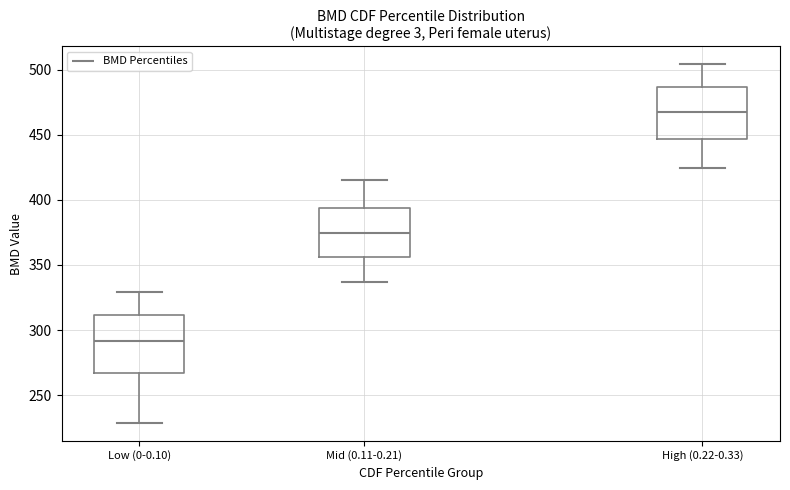

Reading left to right, transcribe this box plot: for each box, give where its median line is, the range the box spans, and where its two whiskers end, as read against the y-axis. The values are not printed on the chart, so give them approximately, as read against the axis.

Low (0-0.10): median 290, box 265 to 310, whiskers 230 to 330
Mid (0.11-0.21): median 375, box 355 to 395, whiskers 335 to 415
High (0.22-0.33): median 470, box 445 to 485, whiskers 425 to 505